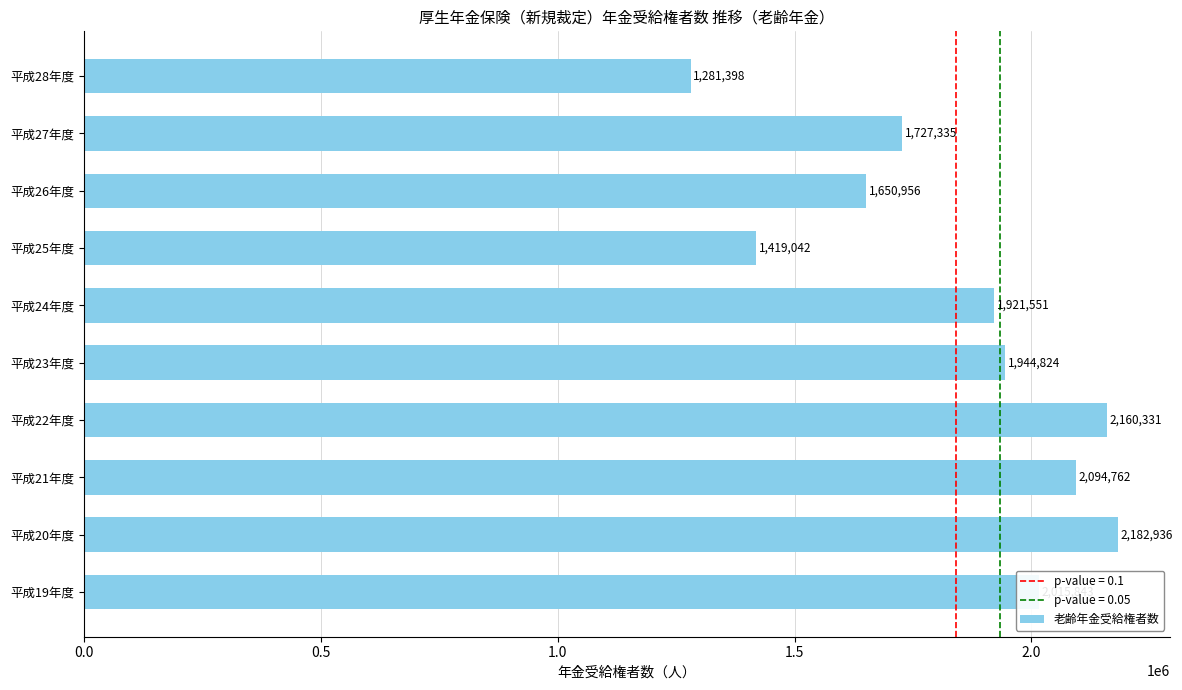

What is the difference between the maximum and minimum values?

901538